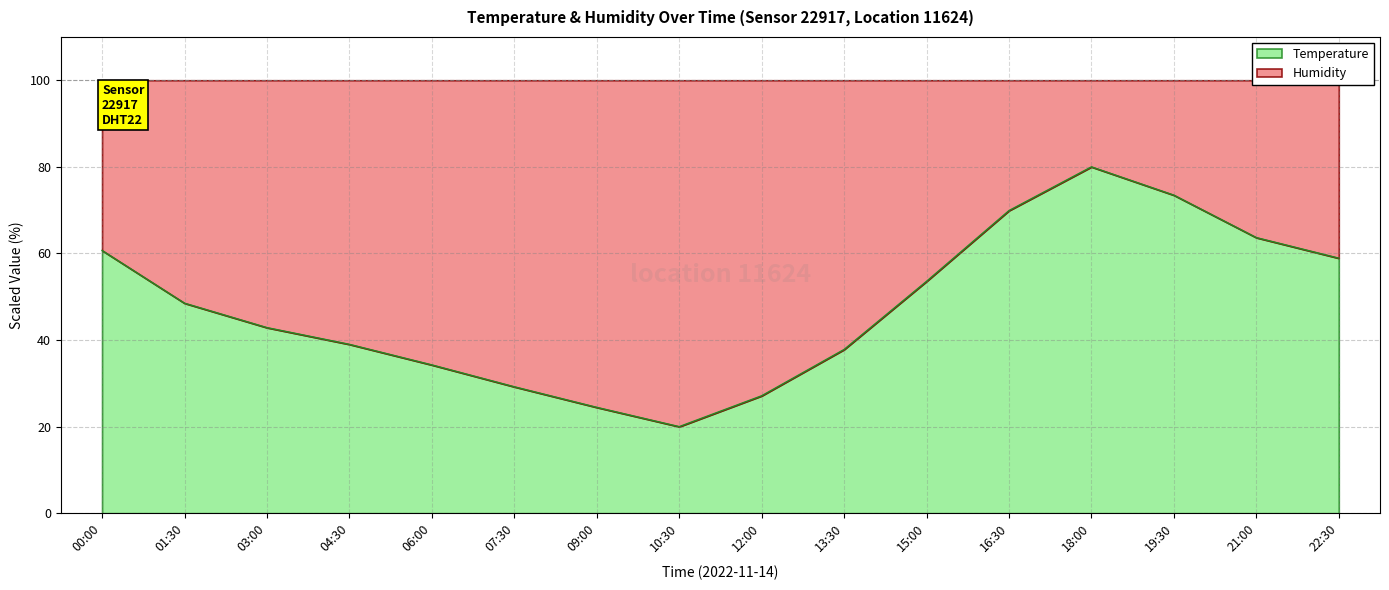

Which category has the lowest value across all series?

10:30